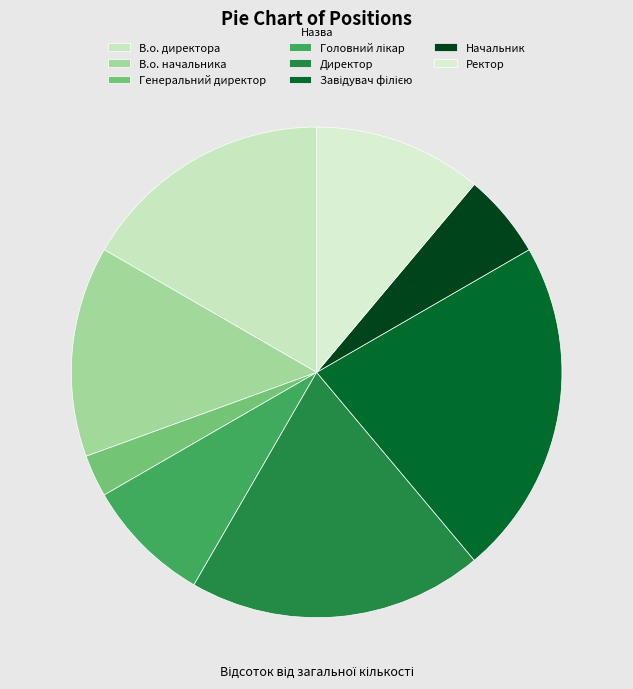

To the nearest percent, what is the difference between the largest and smallest slice percentages?

19%